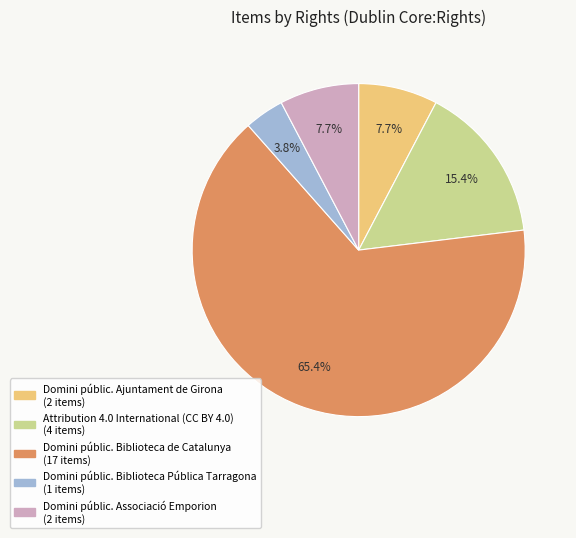

Count the number of slices in the pie.

5